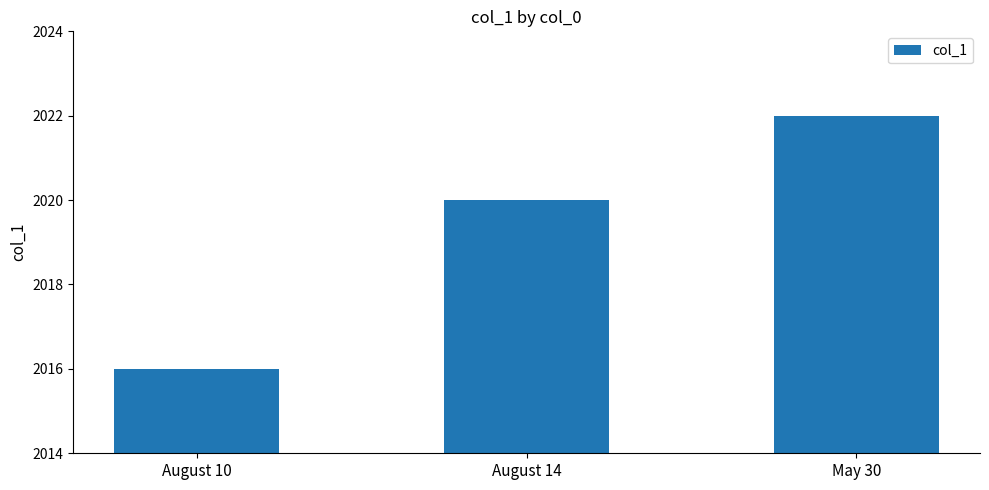

List the labels in order of value, largest first.

May 30, August 14, August 10